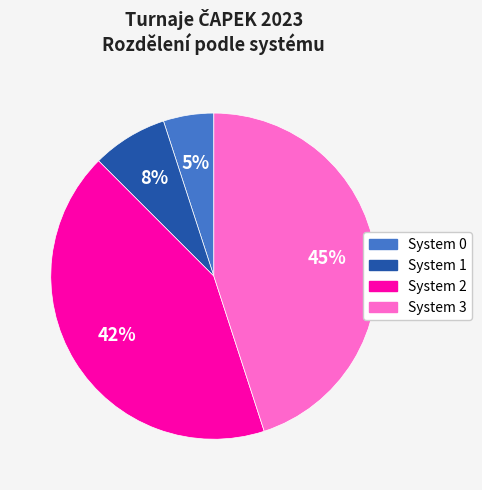

Count the number of slices in the pie.

4